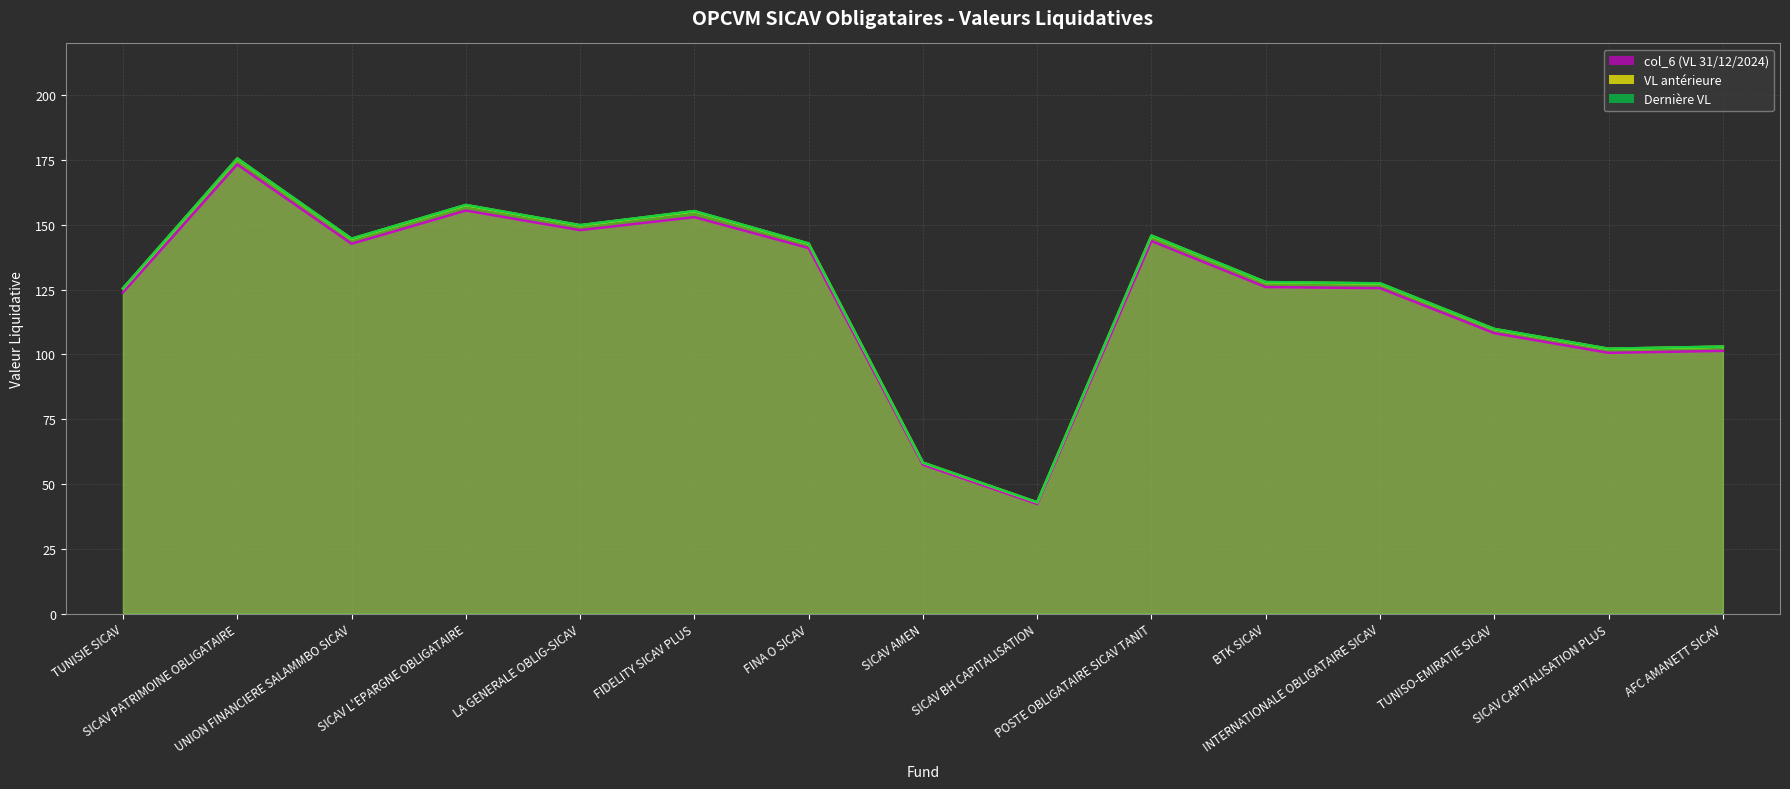

At how many categories does at least one series exceed 159?

1